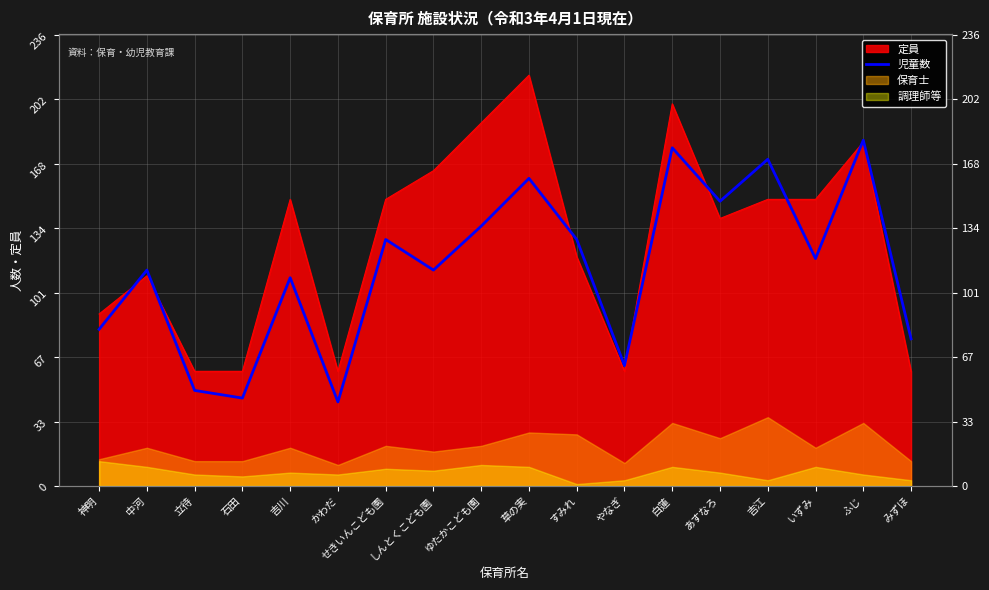

The chart shows a value of 76 at あすなろ. True or false?

False